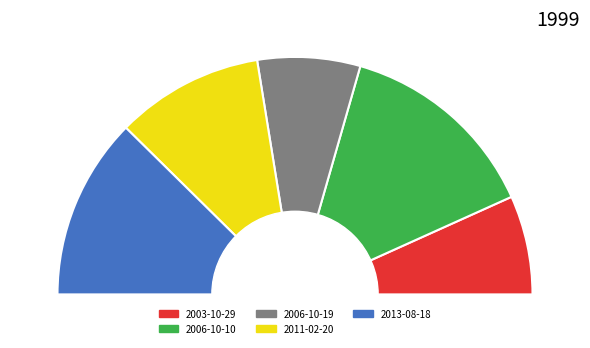

To the nearest percent, what is the difference between the 2013-08-18 and 2006-10-10 slice percentages?

11%